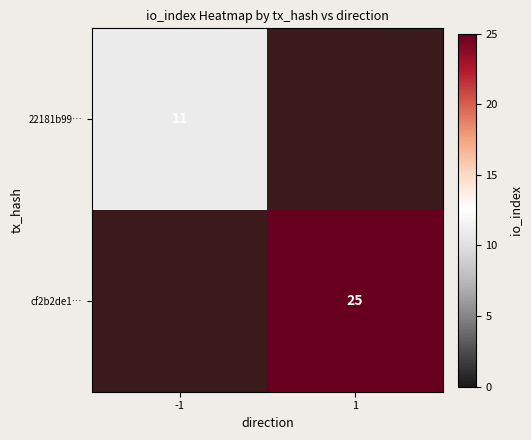

Is it true that cf2b2de1… equals 40 at 1?

False